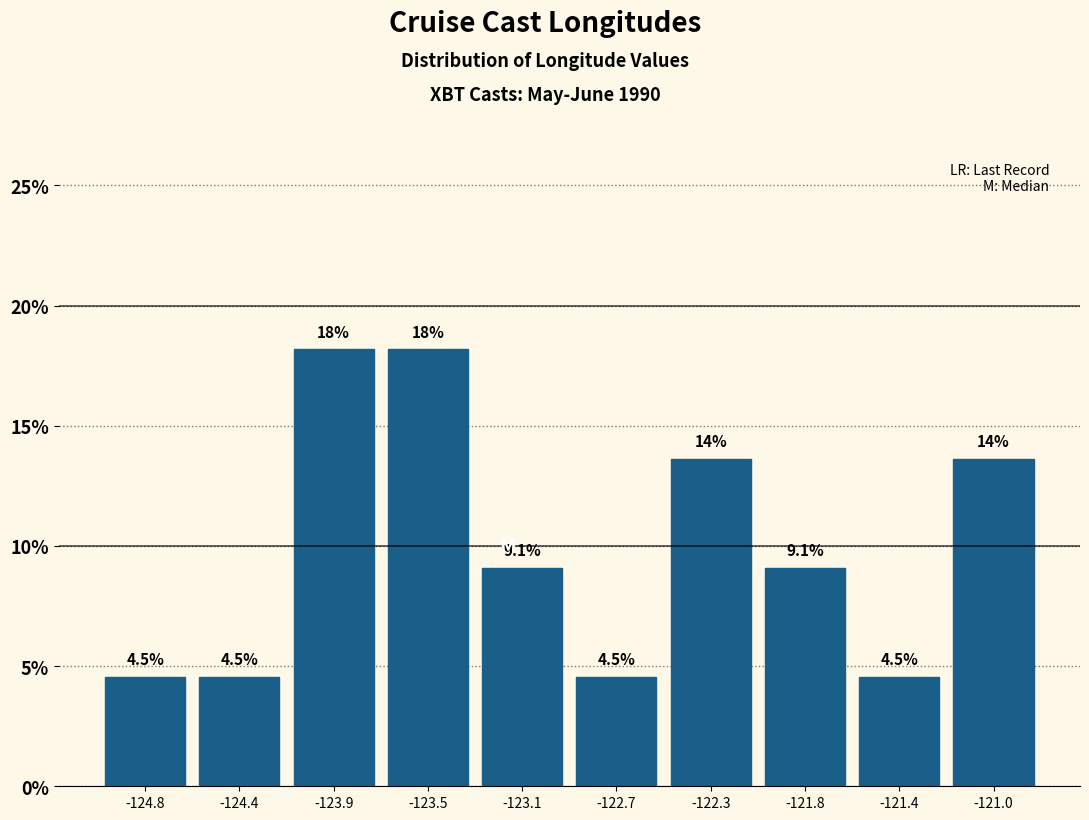

Reading left to right, list all the values displayed in this chart.

-124.8=4.5	-124.4=4.5	-123.9=18.2	-123.5=18.2	-123.1=9.1	-122.7=4.5	-122.3=13.6	-121.8=9.1	-121.4=4.5	-121.0=13.6